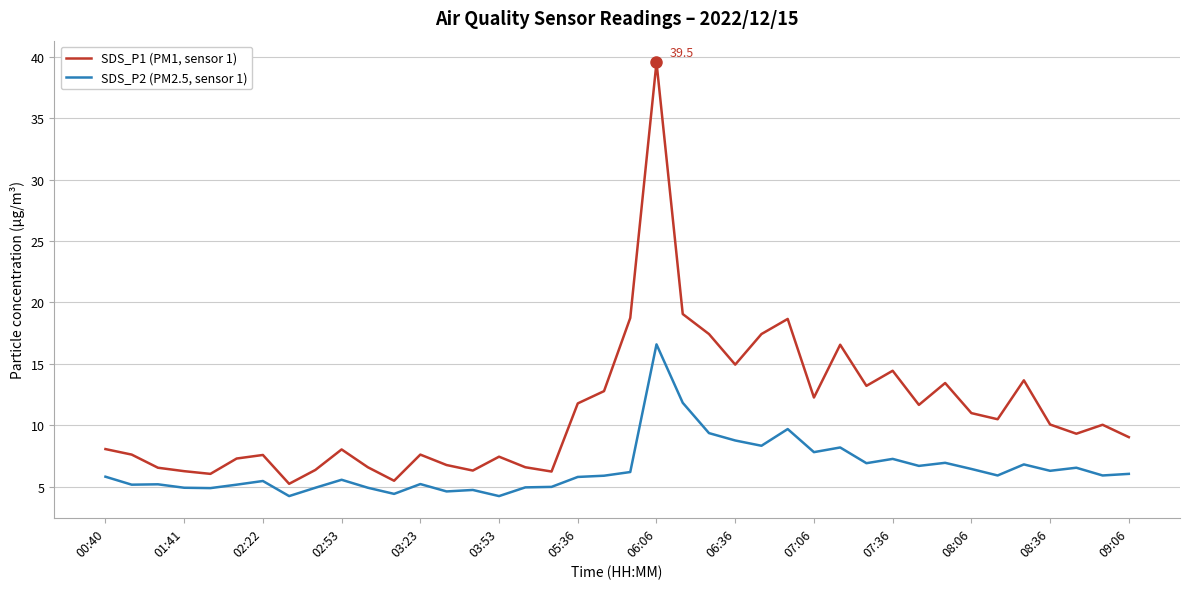

Which series has the largest range (max minus min)?

SDS_P1 (PM1, sensor 1)